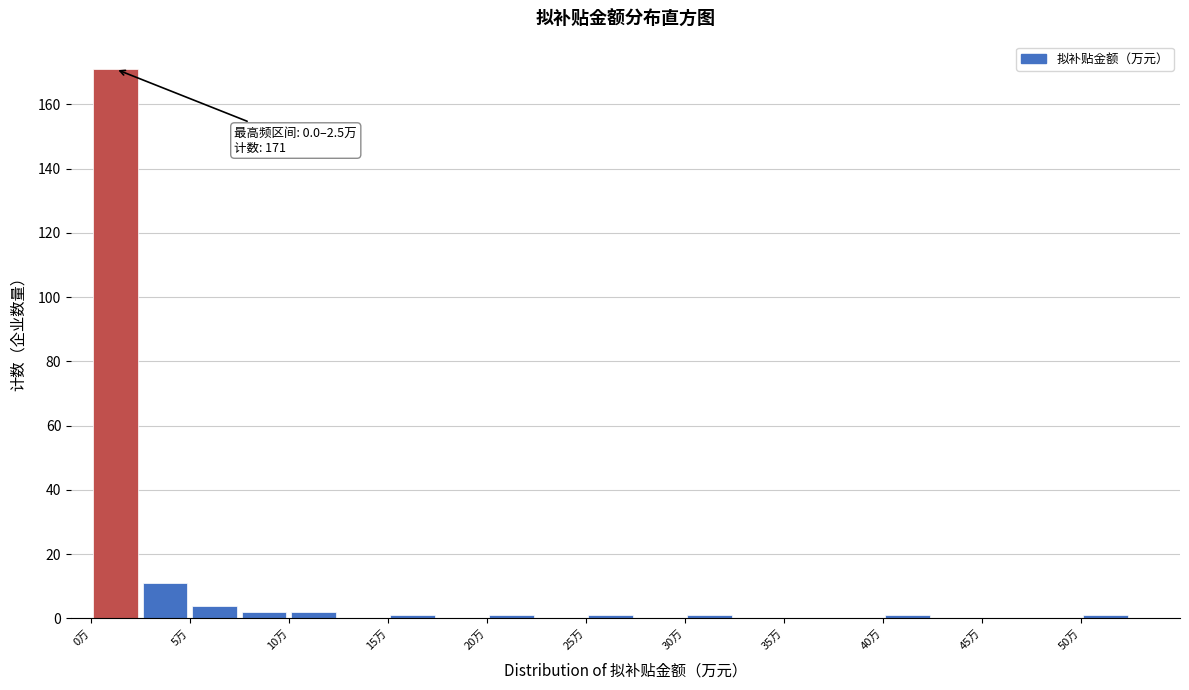

Over which range of the x-axis is the bar tallest?

0.0 to 2.5